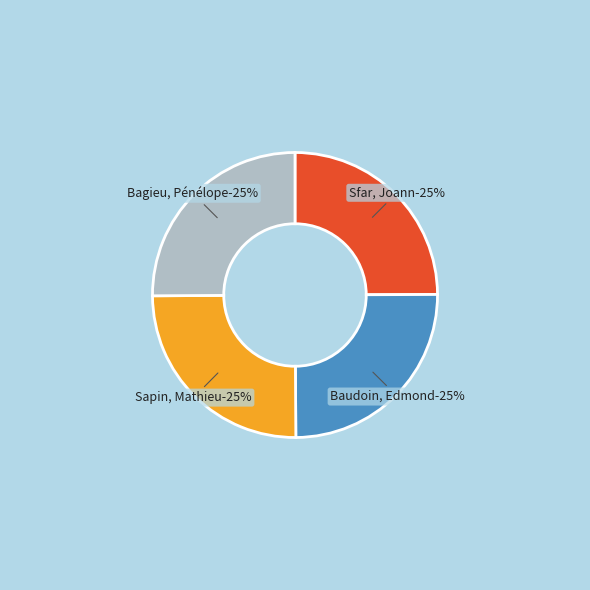

To the nearest percent, what is the combined percentage of Baudoin, Edmond and Sapin, Mathieu?

50%